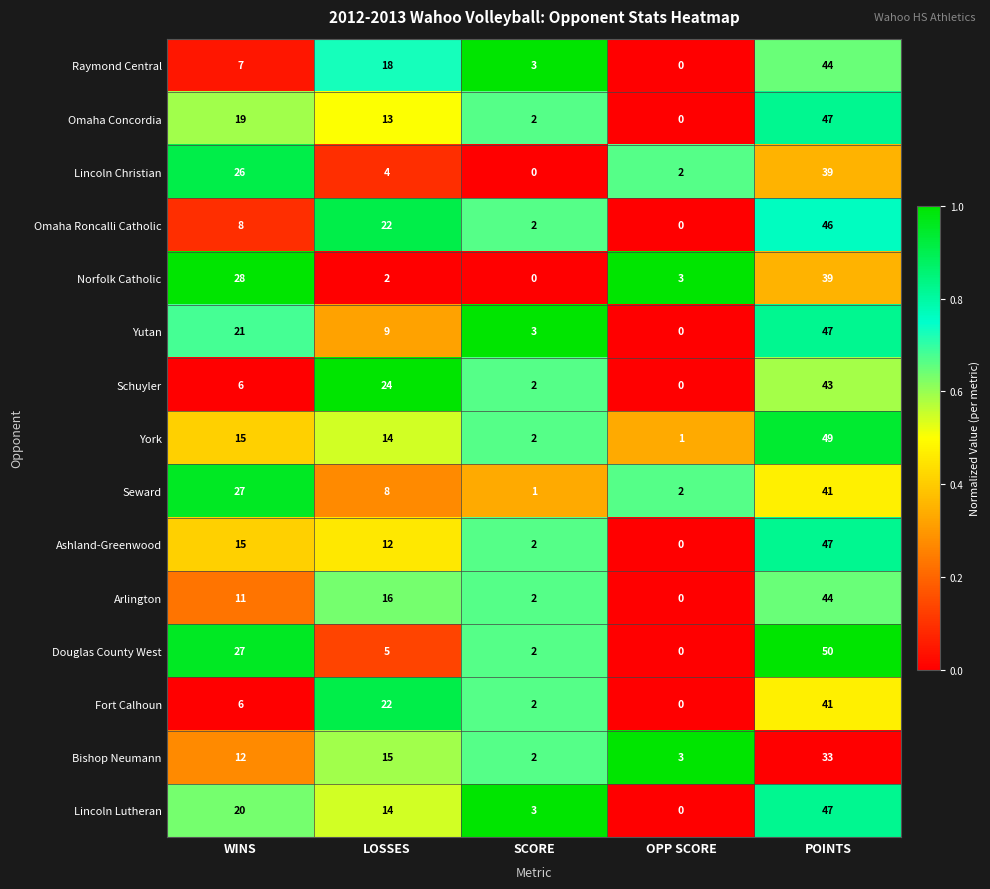

Which series has the largest range (max minus min)?

Douglas County West